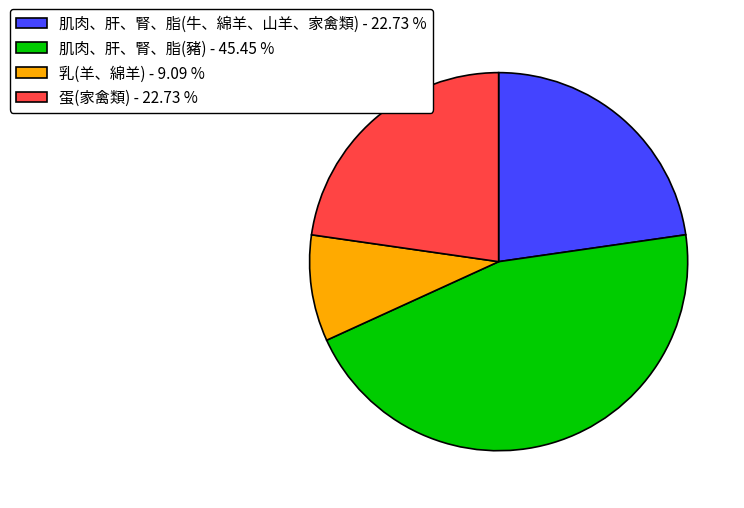

Does any single category account for the majority?

No